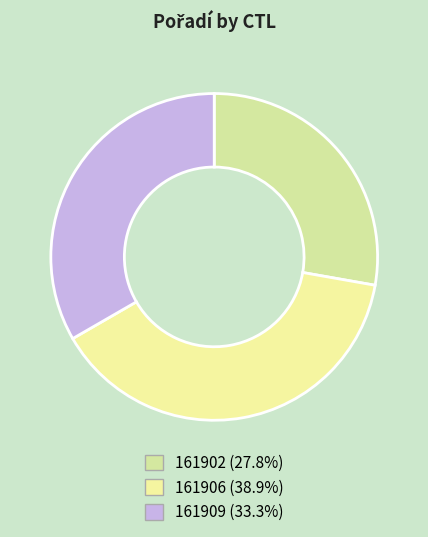

Count the number of slices in the pie.

3